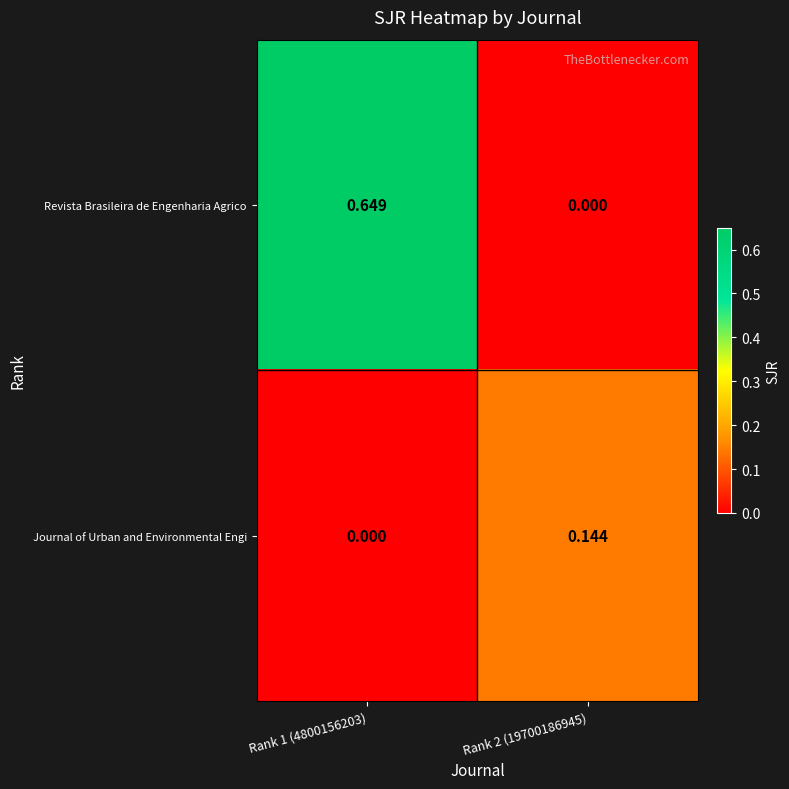

Which series has the largest total across all categories?

Revista Brasileira de Engenharia Agrico